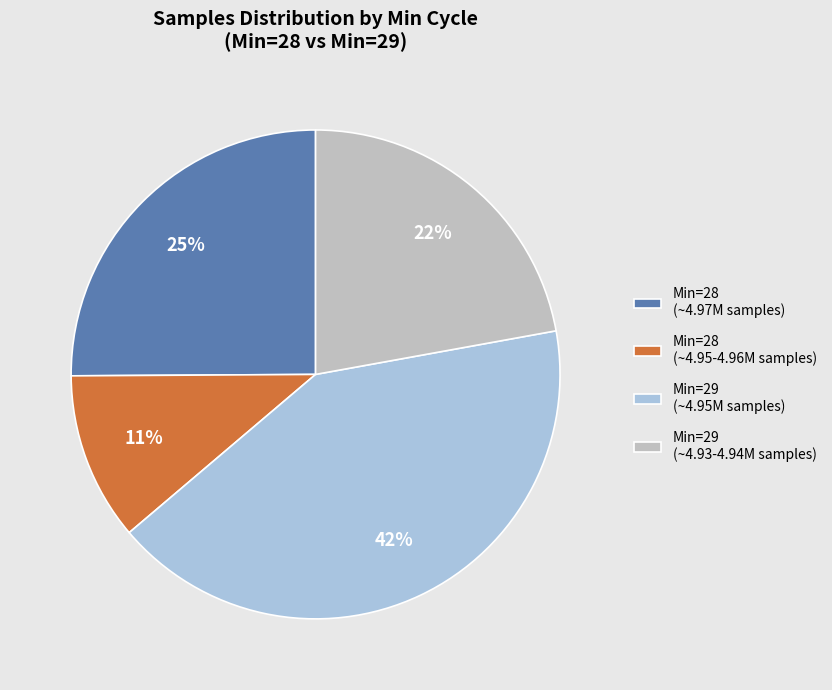

Rank the categories by value from highest to lowest.

Min=29 (~4.95M samples), Min=28 (~4.97M samples), Min=29 (~4.93-4.94M samples), Min=28 (~4.95-4.96M samples)